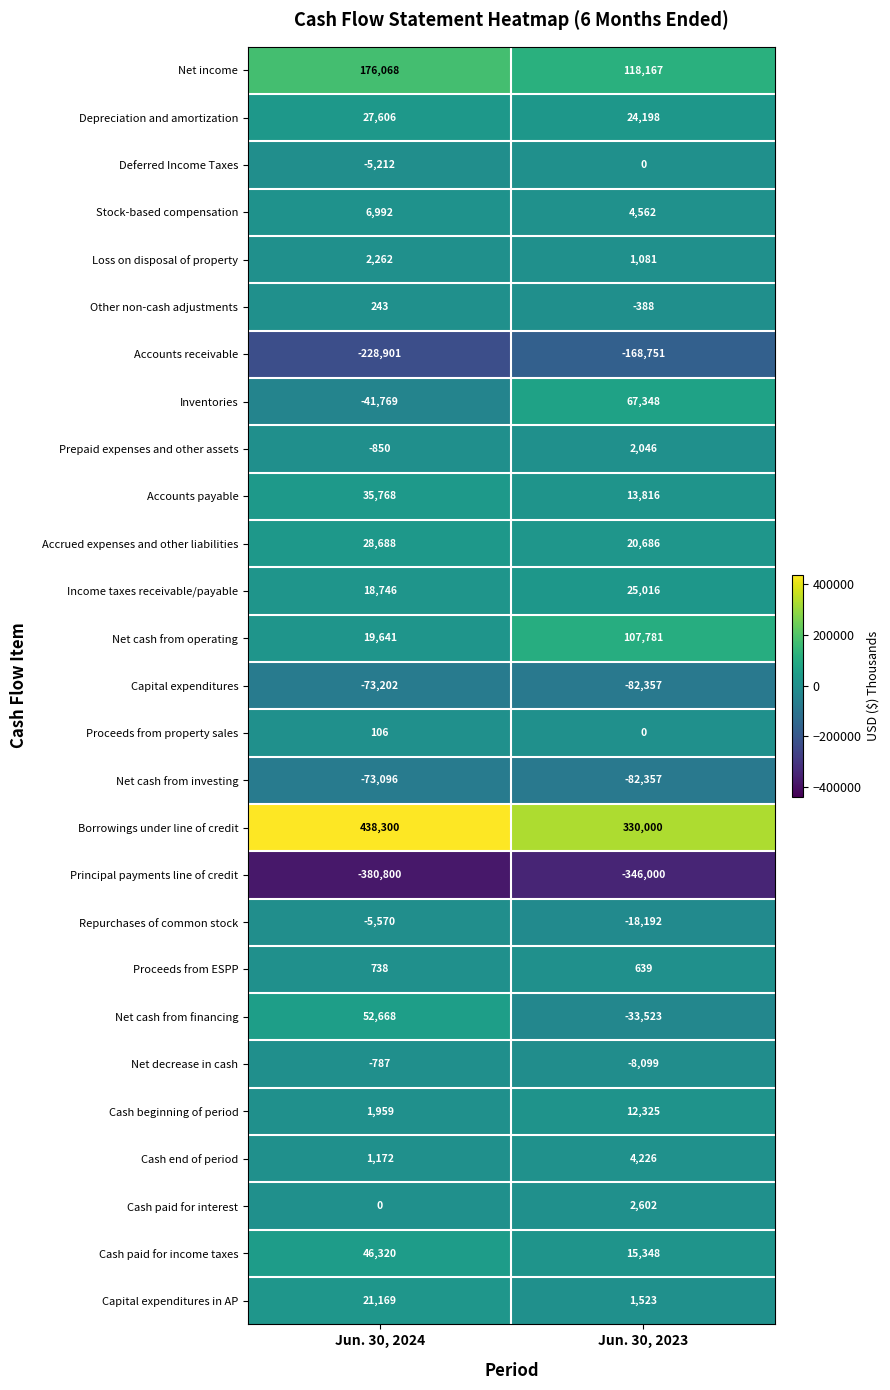

The value of Repurchases of common stock at Jun. 30, 2024 is -8989. True or false?

False